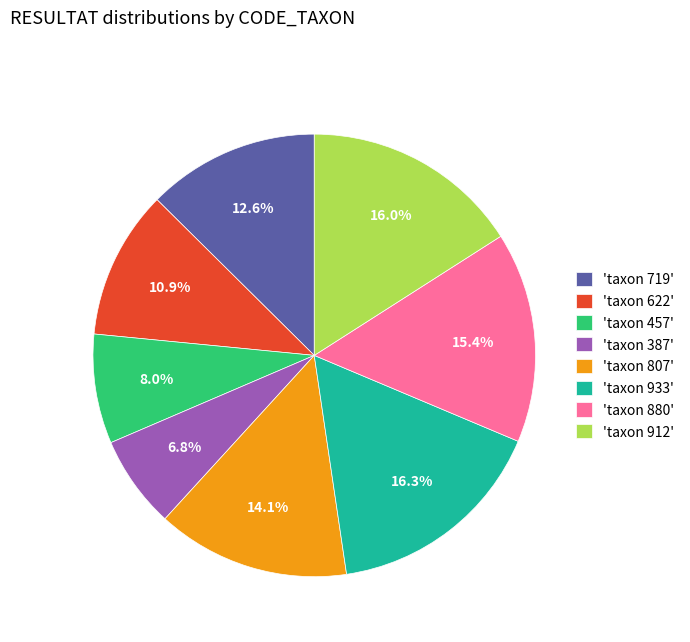

How much of the chart is everything except 'taxon 719'?

87.4%